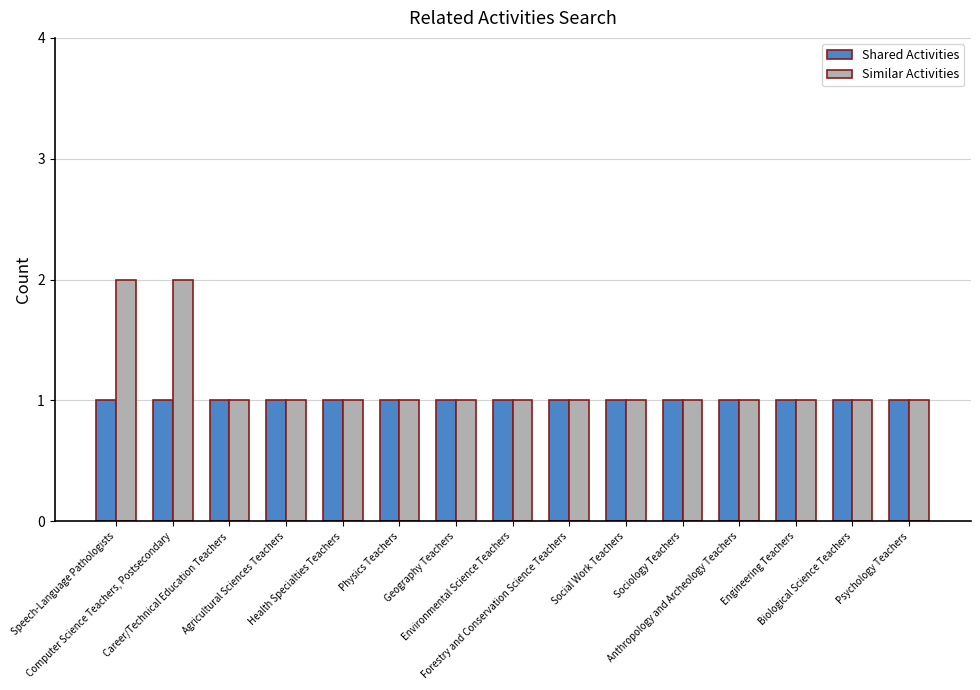

How many distinct data groups are displayed?

2